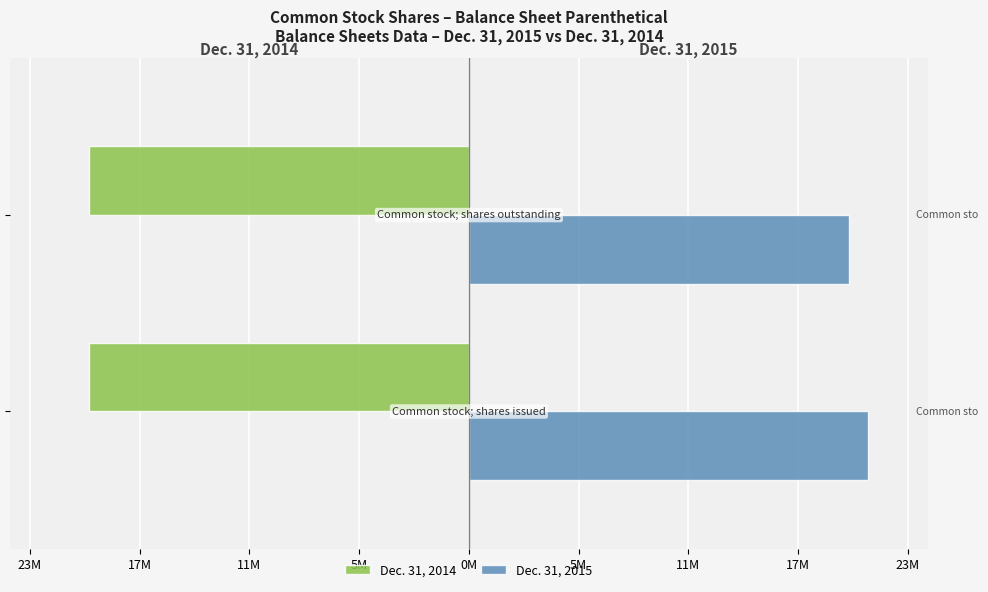

Which series has the largest range (max minus min)?

Dec. 31, 2015